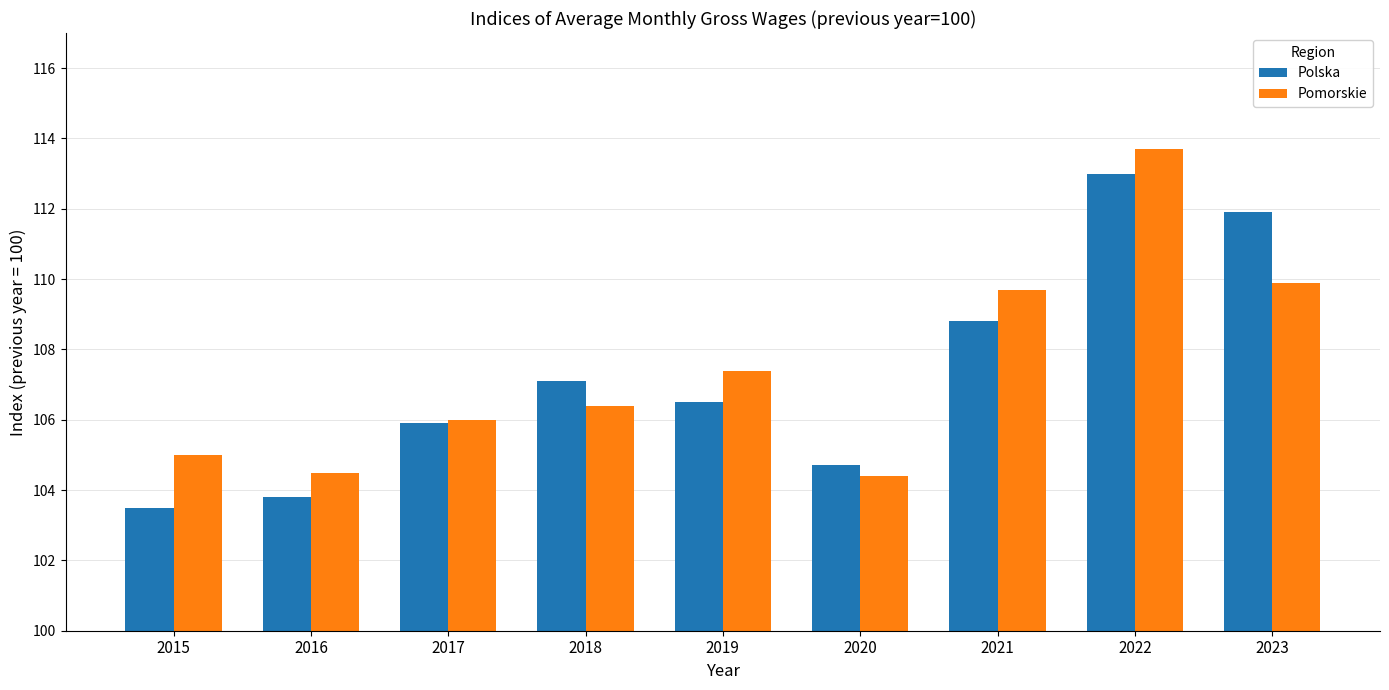

What is the maximum value shown in the chart?

113.7